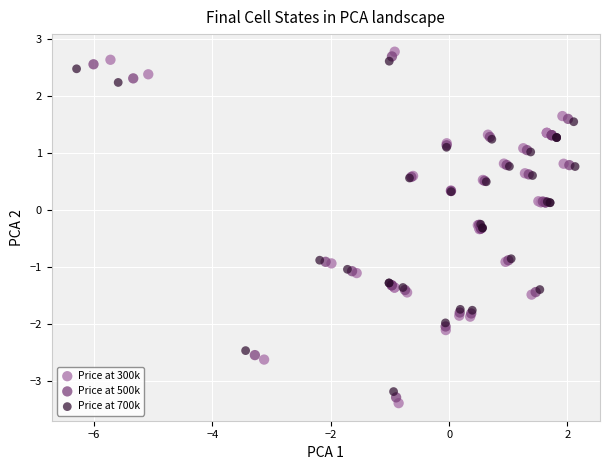

What are all the series names shown in the legend?

Price at 300k, Price at 500k, Price at 700k